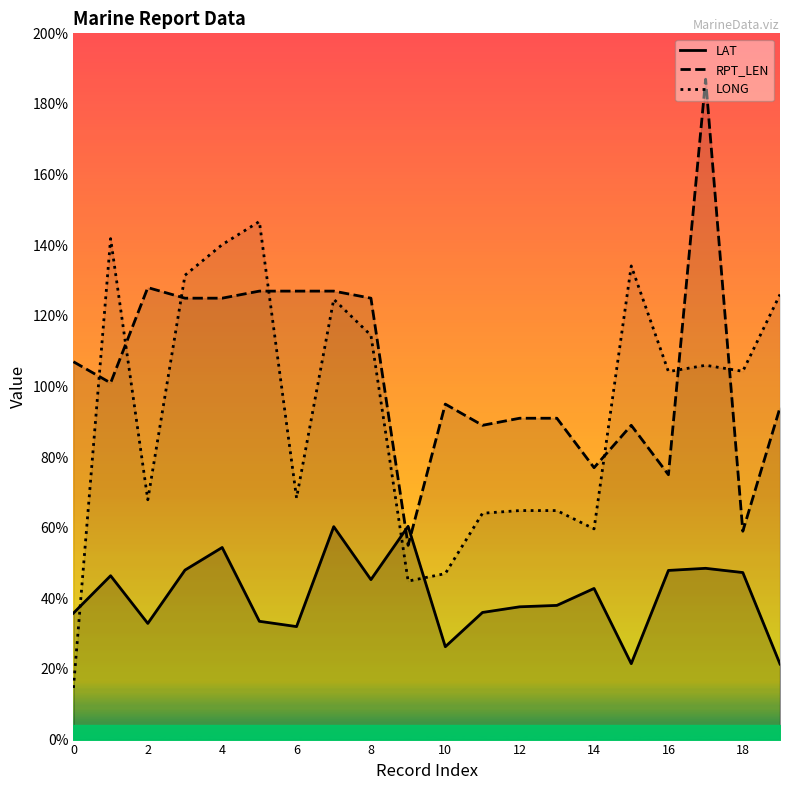

What is the approximate value of RPT_LEN at 10?

95.0